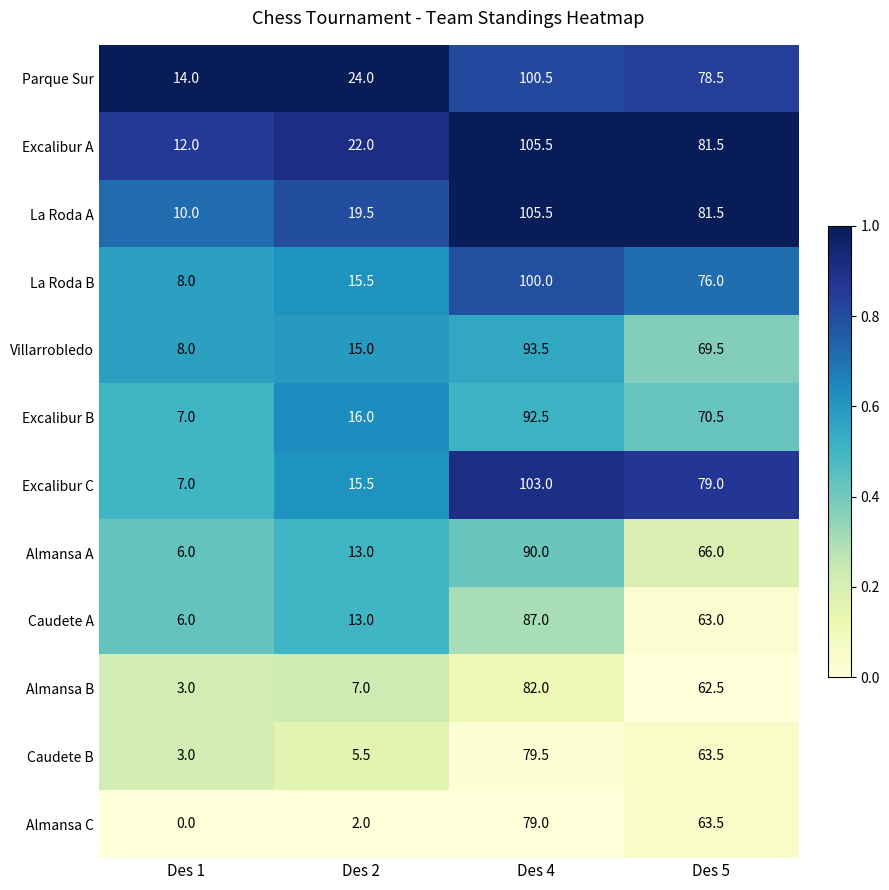

Which series has the largest total across all categories?

Excalibur A